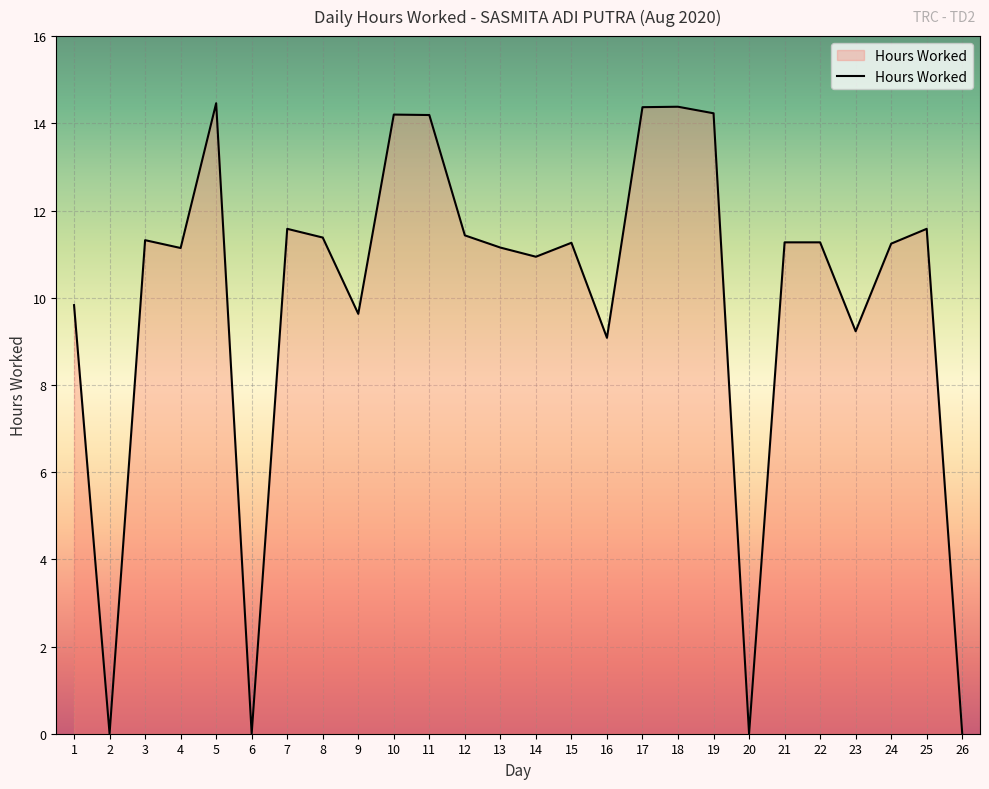

What is the difference between the maximum and minimum values?

14.5